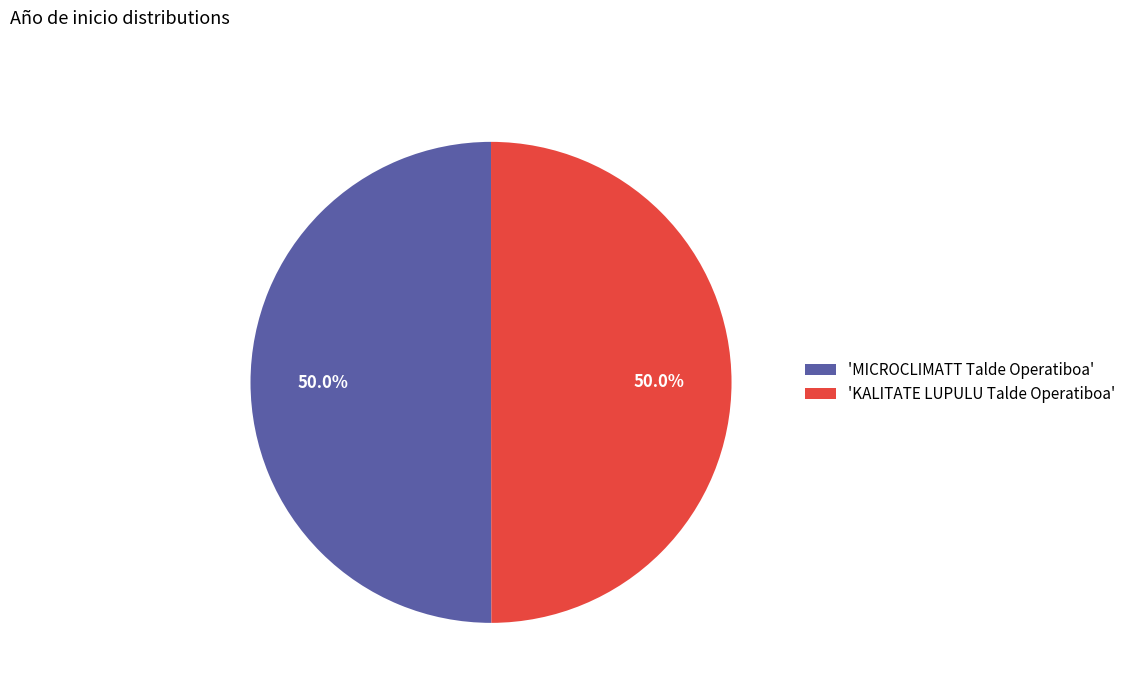

What is the ratio of the value at 'MICROCLIMATT Talde Operatiboa' to the value at 'KALITATE LUPULU Talde Operatiboa'?

1.0